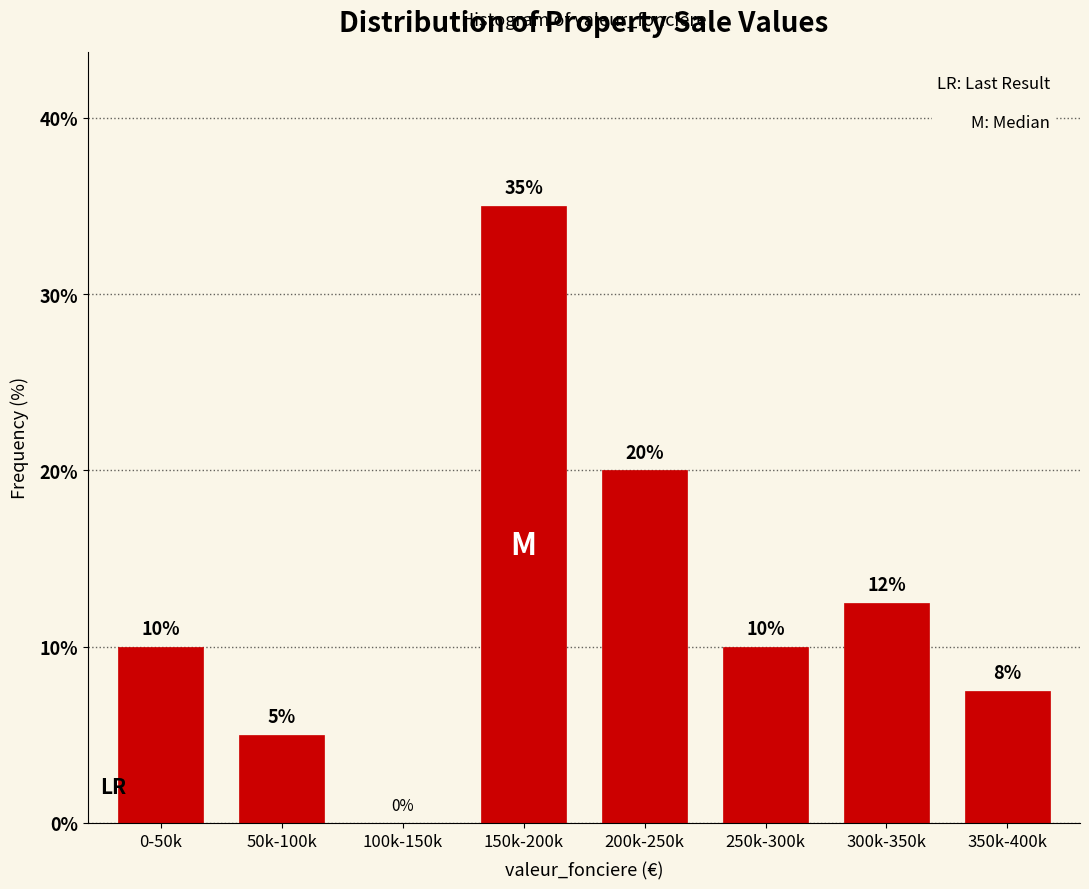

Which category has the highest value across all series?

150k-200k